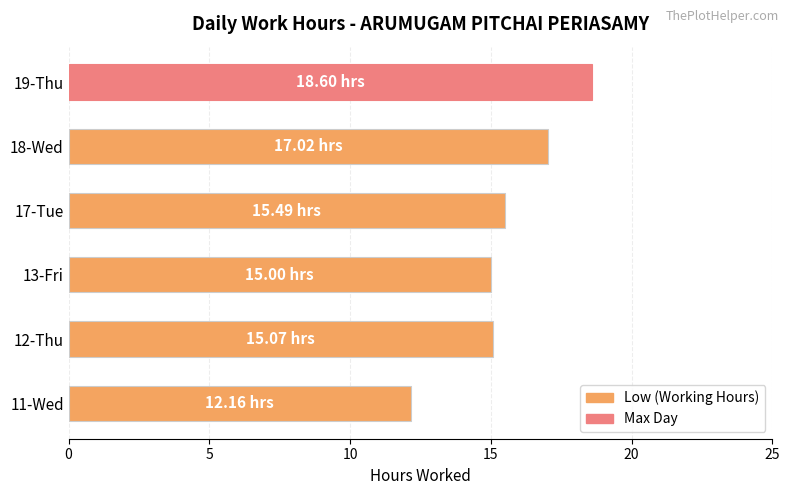

Approximately how many times larger is the value at 13-Fri compared to 19-Thu?

0.8